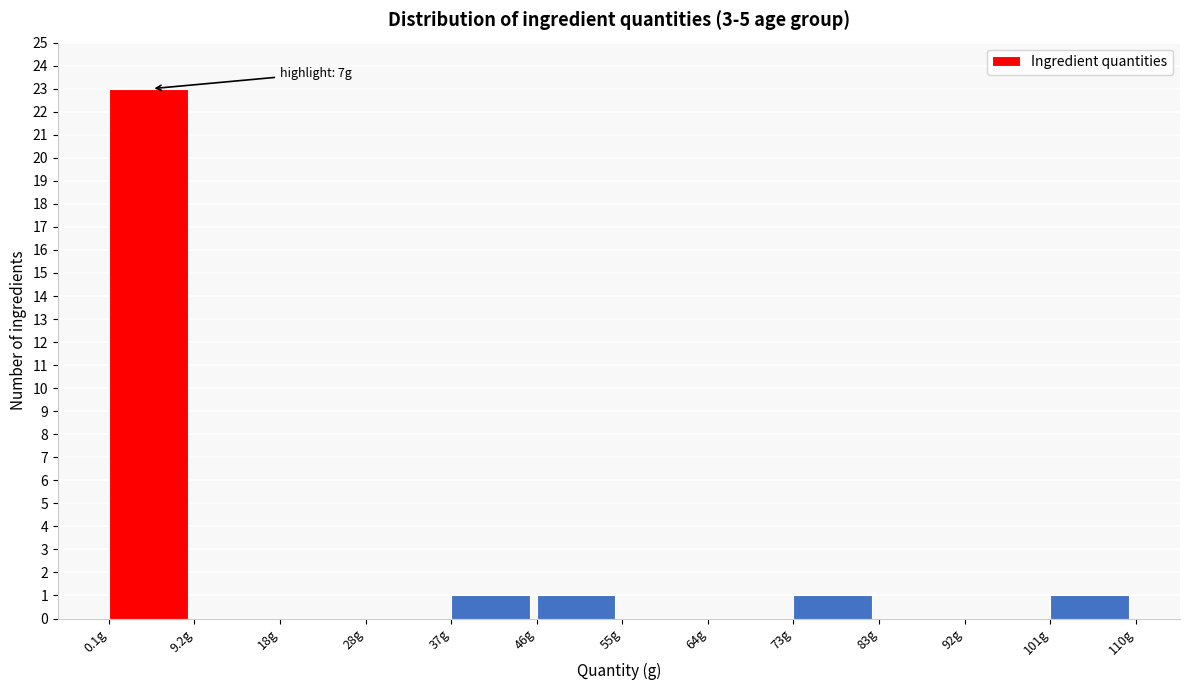

Over which range of the x-axis is the bar tallest?

0 to 9